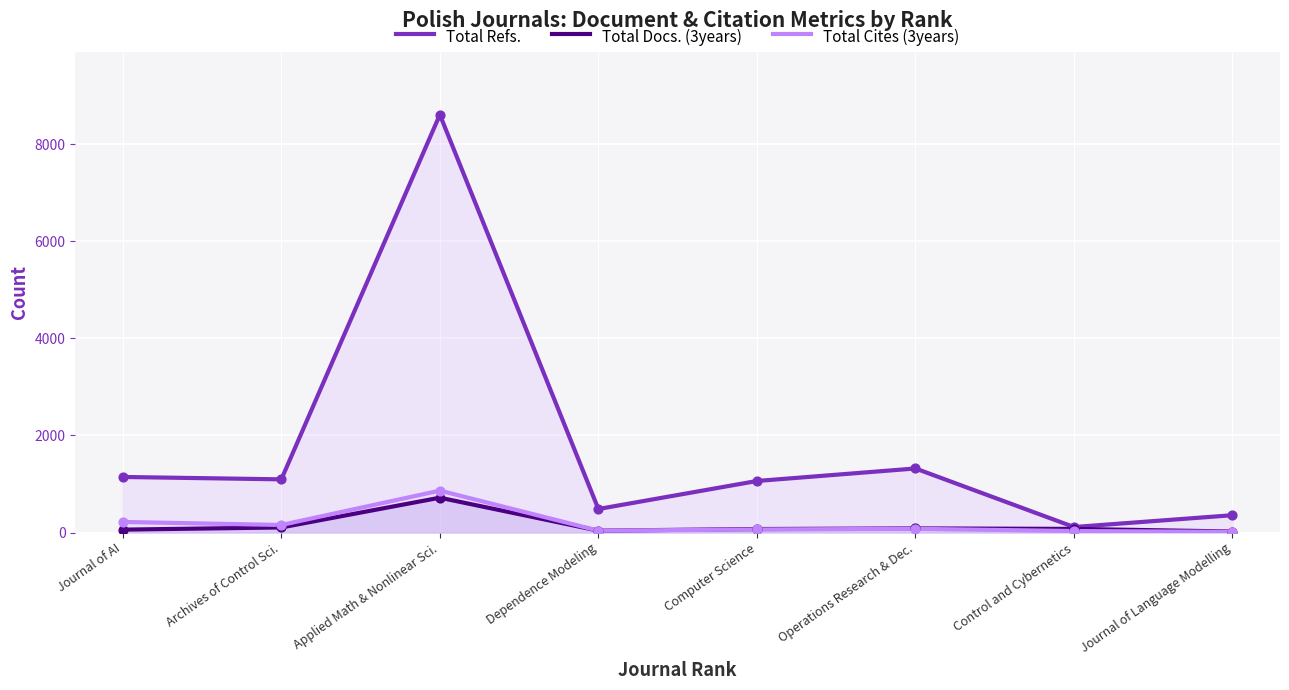

Which series contains the lowest Y value?

Total Cites (3years)